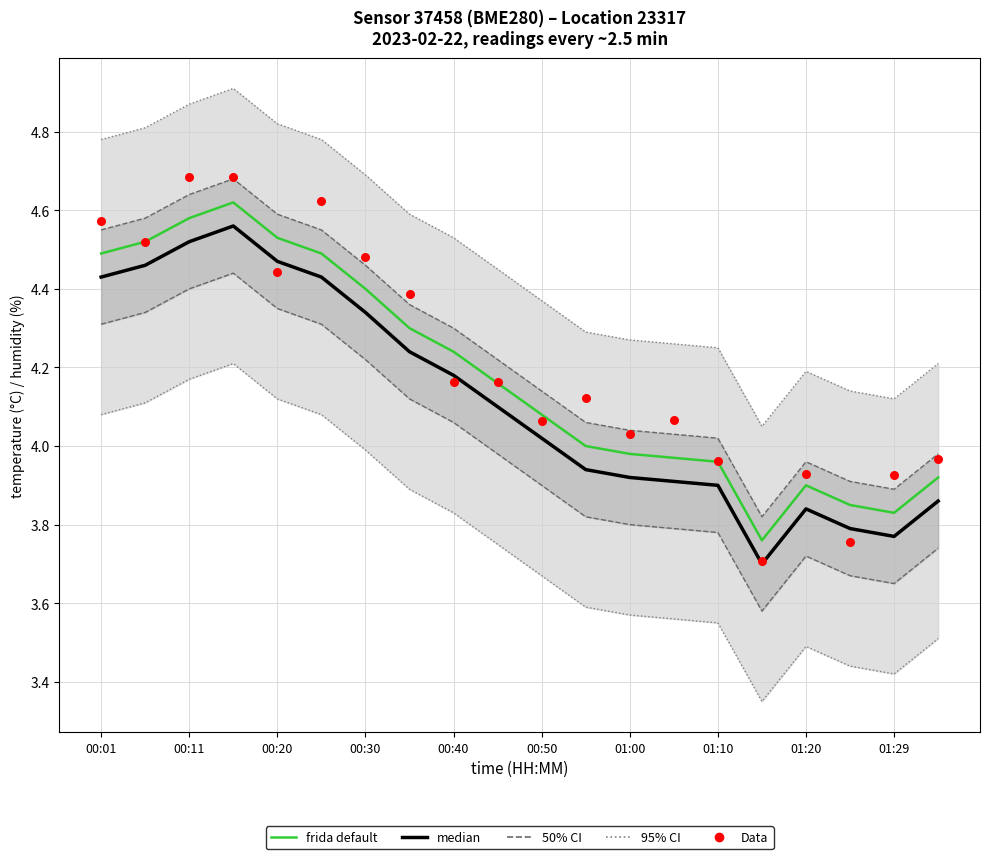

At how many categories does at least one series exceed 3?

20